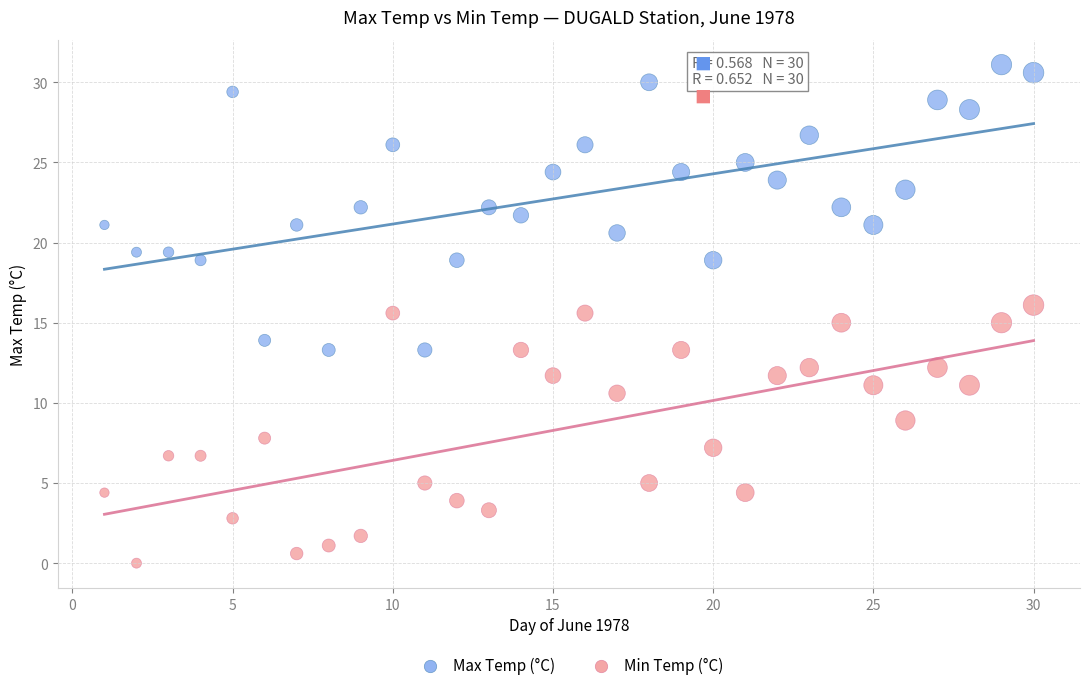

Which series has the largest Y range (max minus min)?

Max Temp (°C)